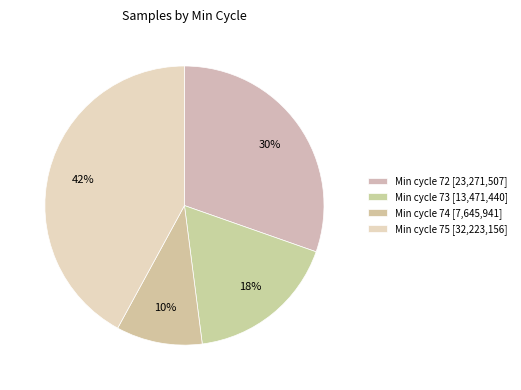

How many segments does this pie chart have?

4